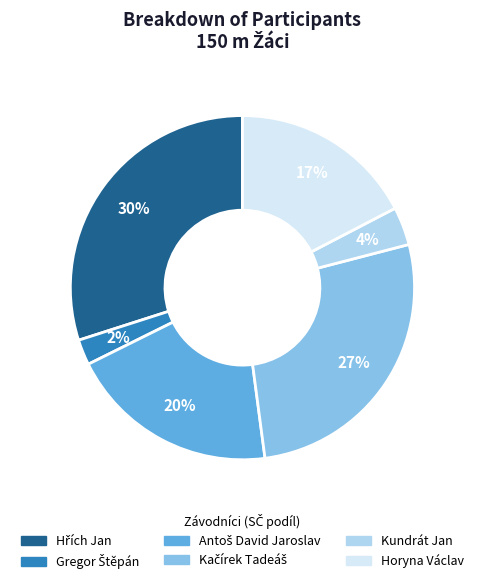

To the nearest percent, what is the difference between the largest and smallest slice percentages?

28%